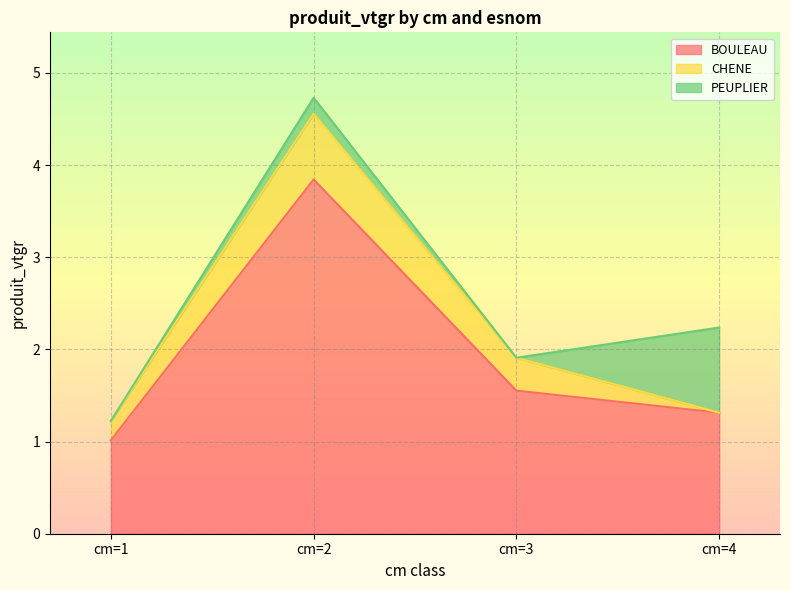

What are all the series names shown in the legend?

BOULEAU, CHENE, PEUPLIER